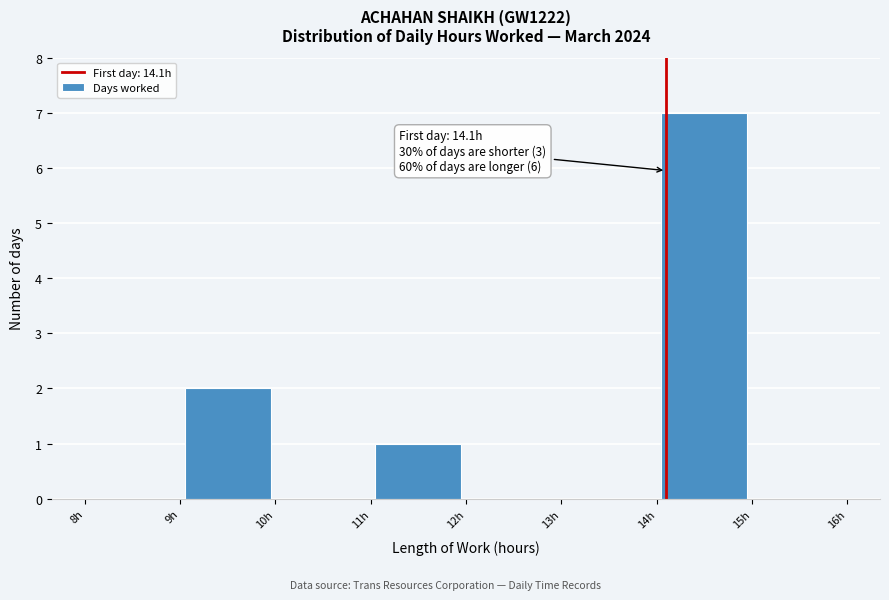

Over which range of the x-axis is the bar tallest?

14 to 15